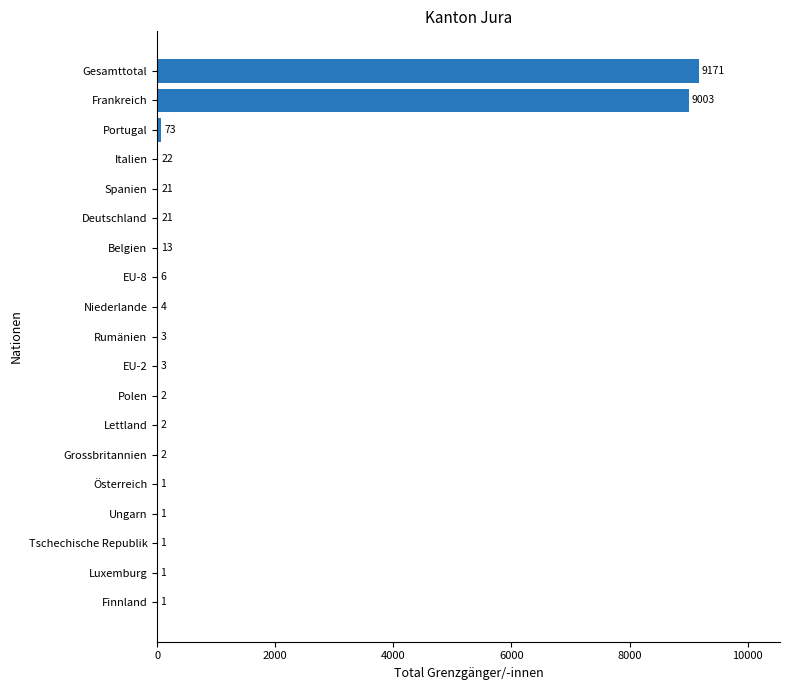

Between Tschechische Republik and EU-2, which is larger?

EU-2